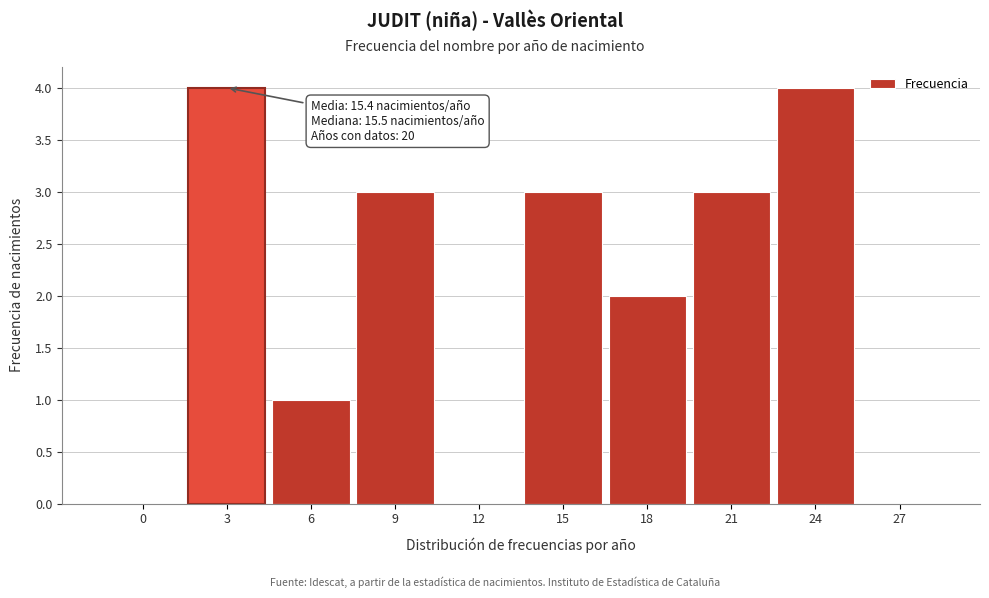

What is the greatest value displayed?

4